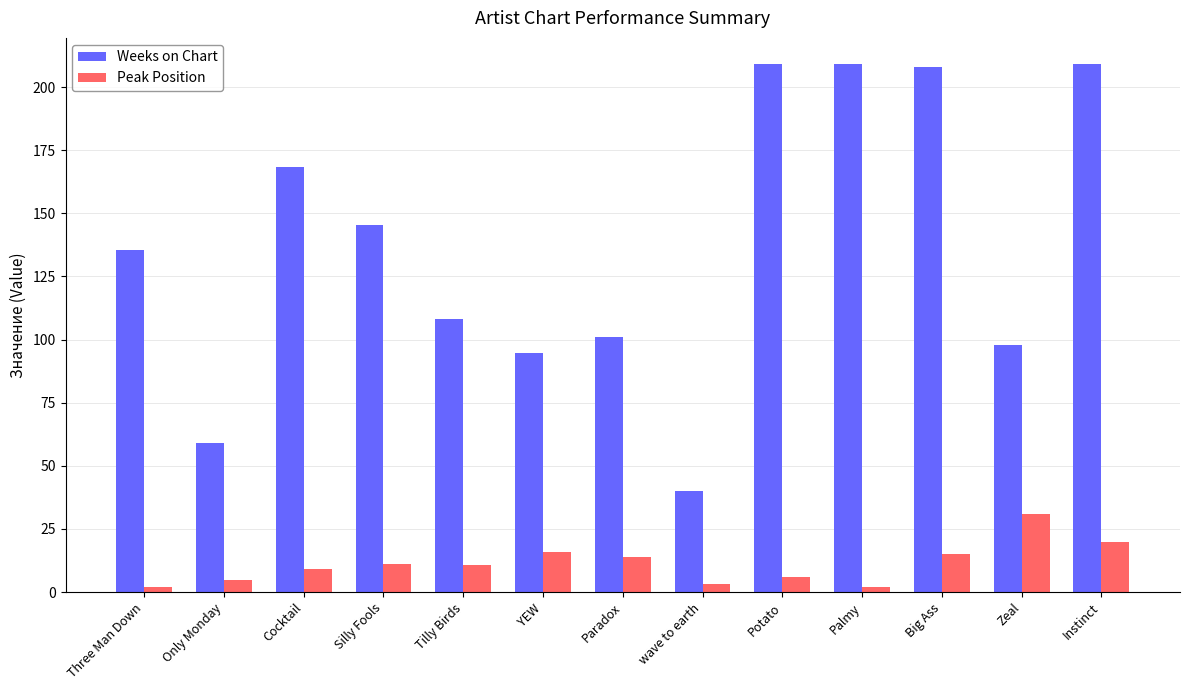

Are the bars horizontal?

No